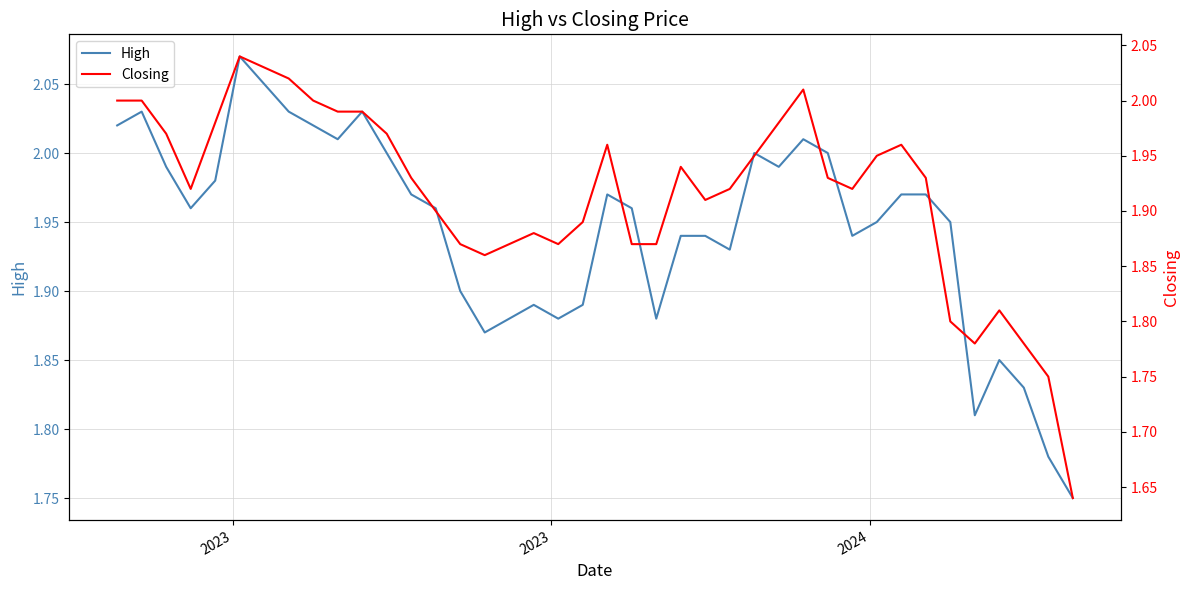

True or false: High and Closing cross at least once.

False